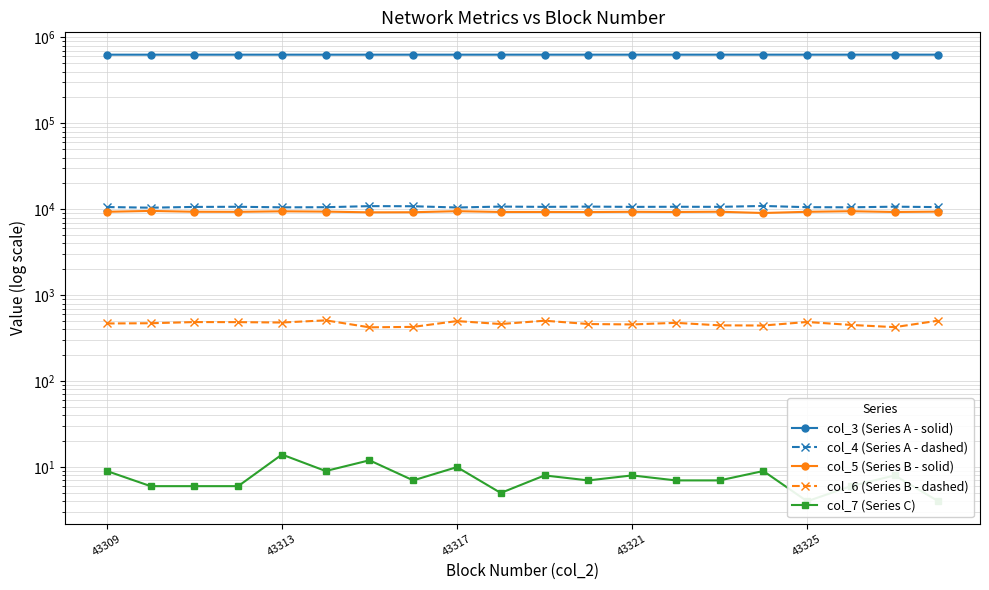

Reading left to right, list all the values displayed in this chart.

col_3 (Series A - solid): 629202	629213	629224	629236	629247	629258	629269	629281	629292	629303	629315	629326	629337	629348	629360	629371	629382	629394	629405	629416
col_4 (Series A - dashed): 10615	10433	10650	10689	10534	10567	10877	10845	10485	10748	10664	10743	10661	10695	10672	10926	10576	10539	10718	10596
col_5 (Series B - solid): 9351	9562	9355	9336	9467	9394	9212	9236	9501	9299	9302	9281	9341	9298	9360	9048	9346	9489	9297	9385
col_6 (Series B - dashed): 469	472	487	486	481	510	423	428	500	462	505	462	457	477	446	444	488	451	425	506
col_7 (Series C): 9	6	6	6	14	9	12	7	10	5	8	7	8	7	7	9	4	6	8	4